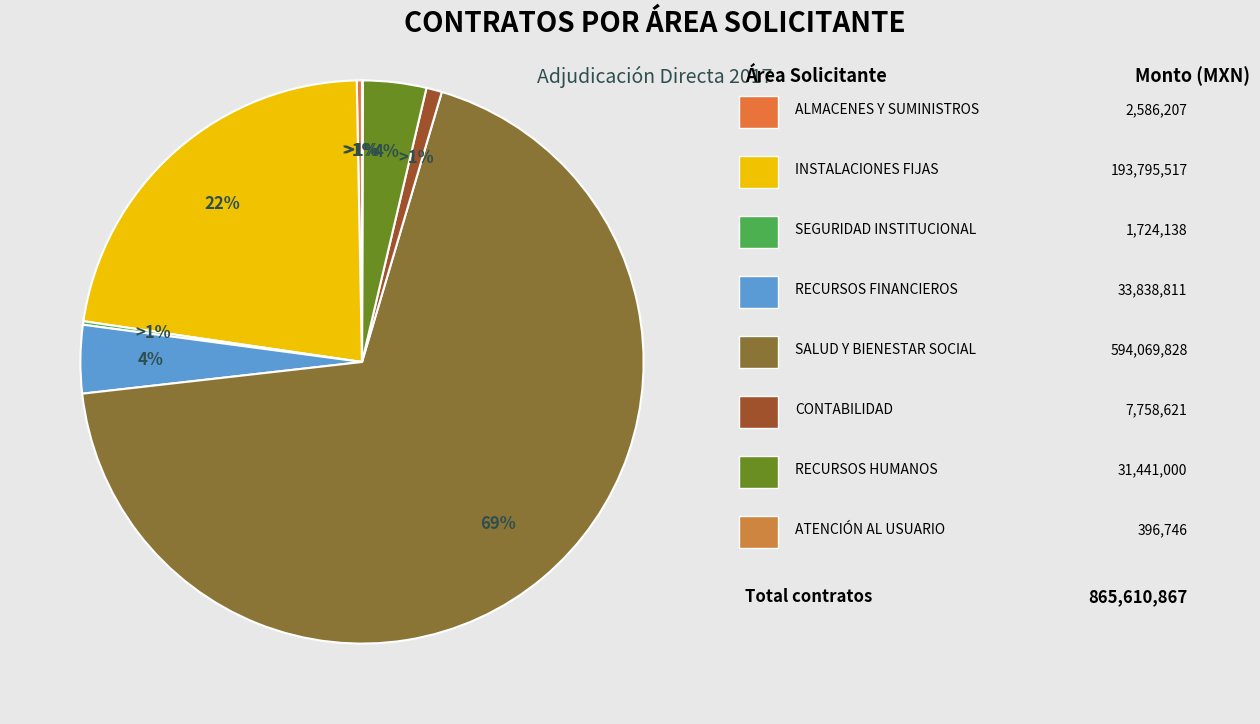

Combined, do GERENCIA DE SEGURIDAD INSTITUCIONAL and GERENCIA DE ALMACENES Y SUMINISTROS account for over 50%?

No